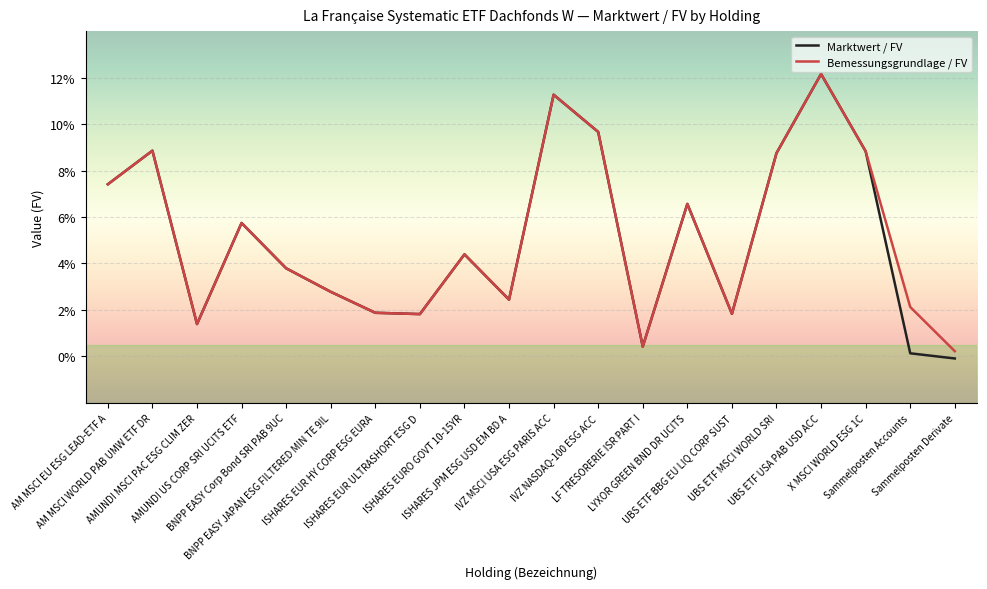

List the series in order of their peak value, lowest first.

Marktwert / FV, Bemessungsgrundlage / FV